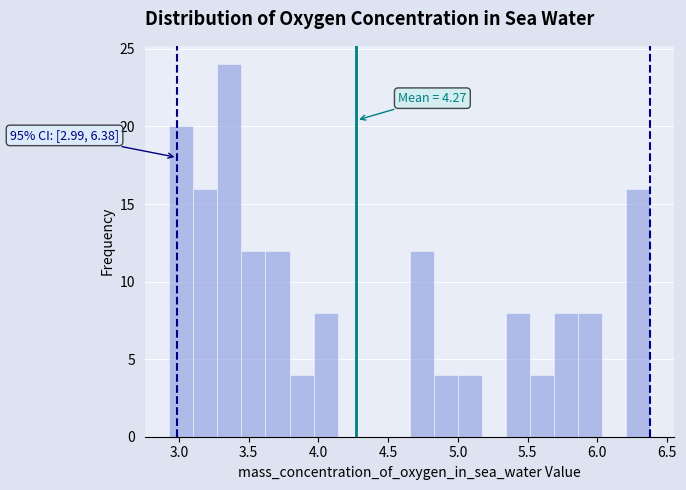

Read against the x-axis, roughly where is the centre of the tallest bar?

3.35